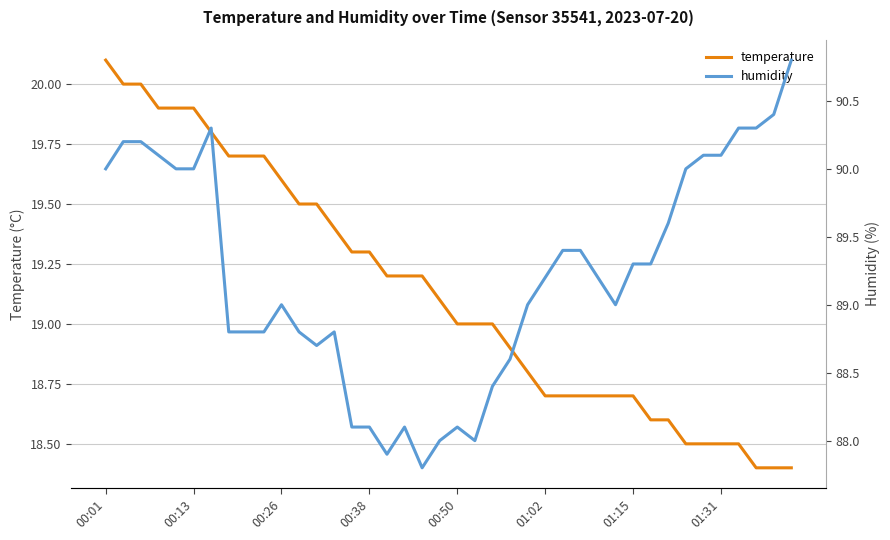

Is it true that temperature equals 30.5 at 00:01?

False